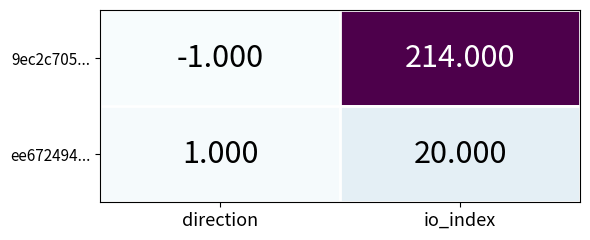

Rank the series at io_index from lowest to highest value.

ee672494..., 9ec2c705...